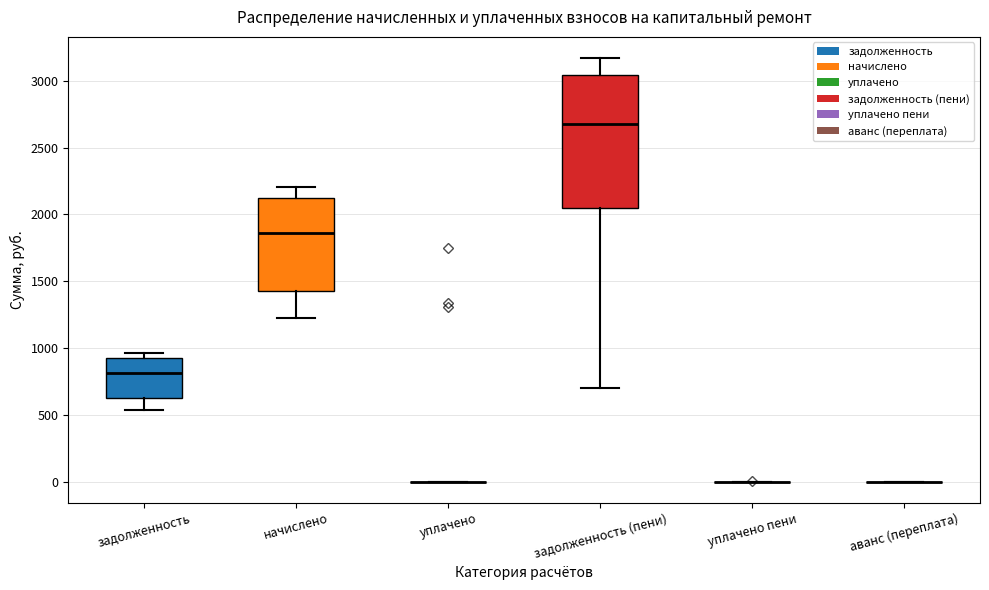

Reading left to right, transcribe this box plot: for each box, give where its median line is, the range the box spans, and where its two whiskers end, as read against the y-axis. The values are not printed on the chart, so give them approximately, as read against the axis.

задолженность: median 800, box 600 to 950, whiskers 550 to 950 (just above the box's upper edge)
начислено: median 1850, box 1450 to 2100, whiskers 1200 to 2200
уплачено: box collapsed to a line at 0, whiskers 0 to 0
задолженность (пени): median 2700, box 2050 to 3050, whiskers 700 to 3150
уплачено пени: box collapsed to a line at 0, whiskers 0 to 0
аванс (переплата): box collapsed to a line at 0, whiskers 0 to 0